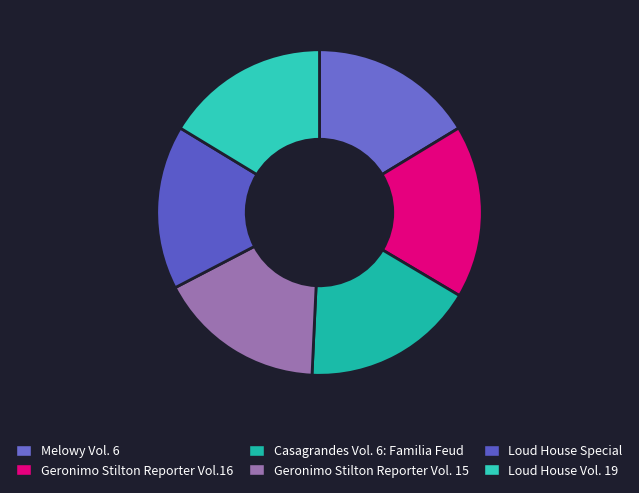

To the nearest percent, what is the difference between the Geronimo Stilton Reporter Vol.16 and Geronimo Stilton Reporter Vol. 15 slice percentages?

1%